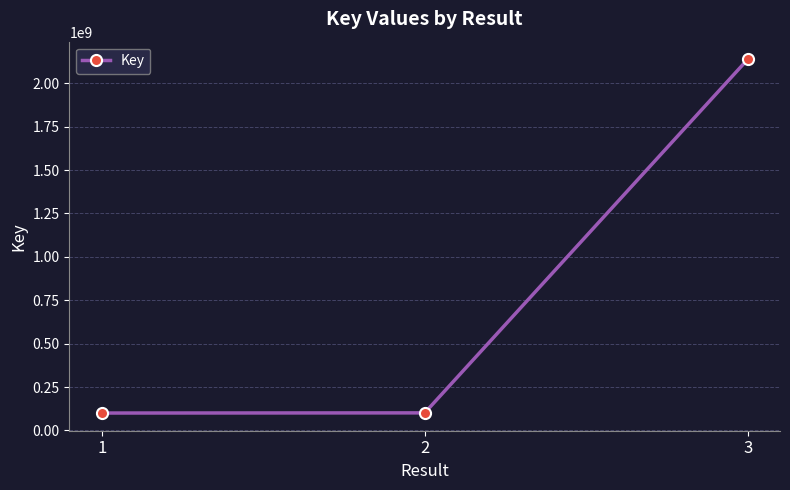

How many series are shown in this chart?

1